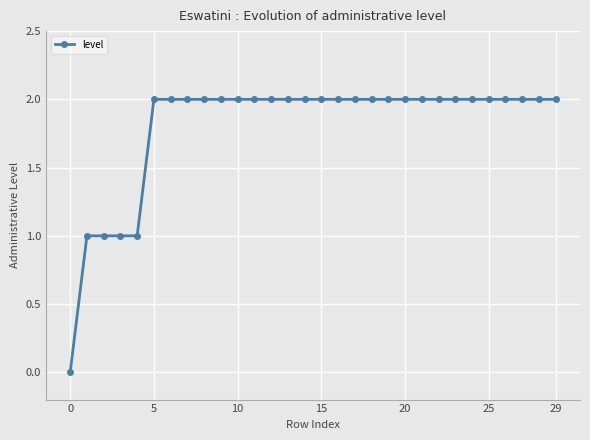

Reading right to left, what are all the values shown in this chart?

2	2	2	2	2	2	2	2	2	2	2	2	2	2	2	2	2	2	2	2	2	2	2	2	2	1	1	1	1	0